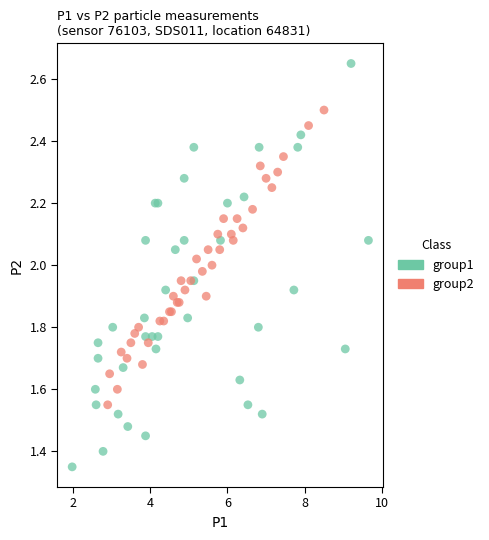

Which series has the widest spread of Y values?

group1